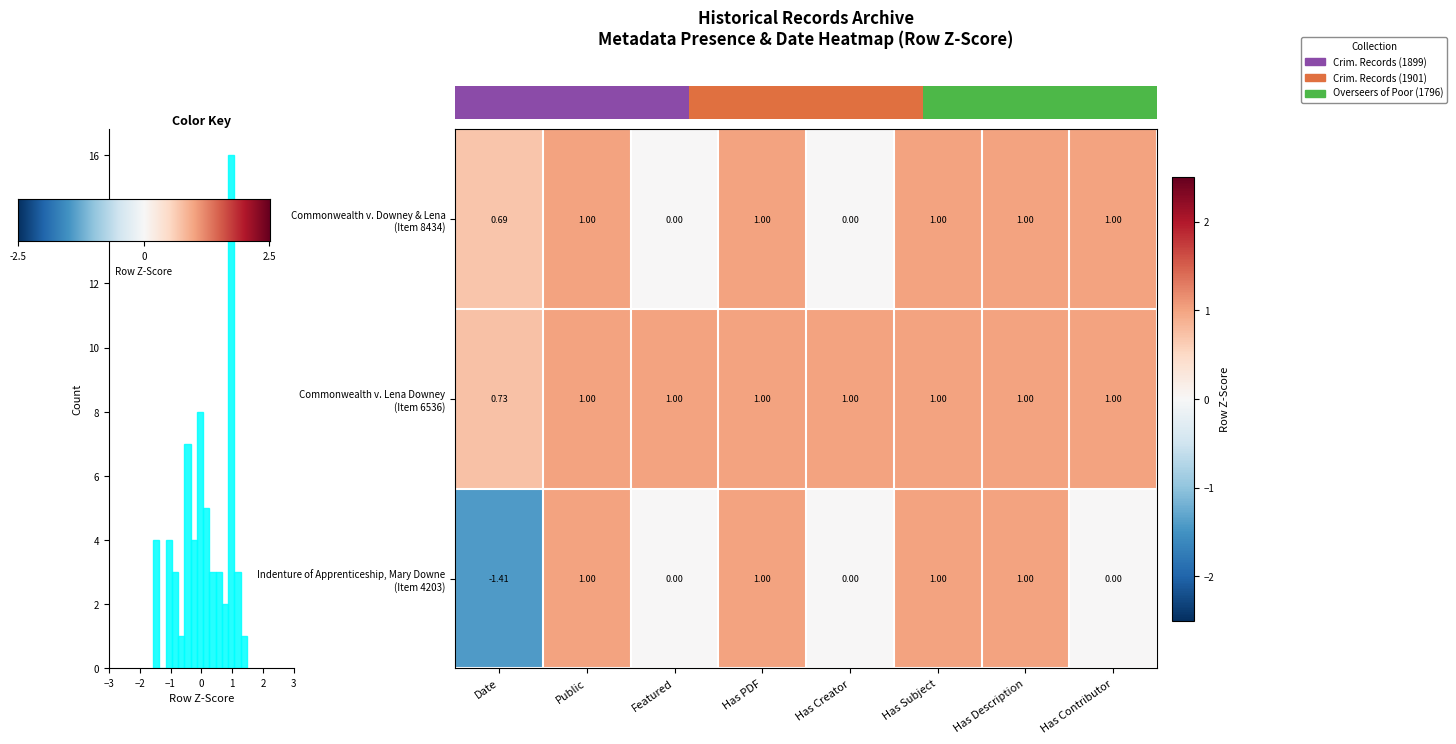

Which series has the largest total across all categories?

row_1